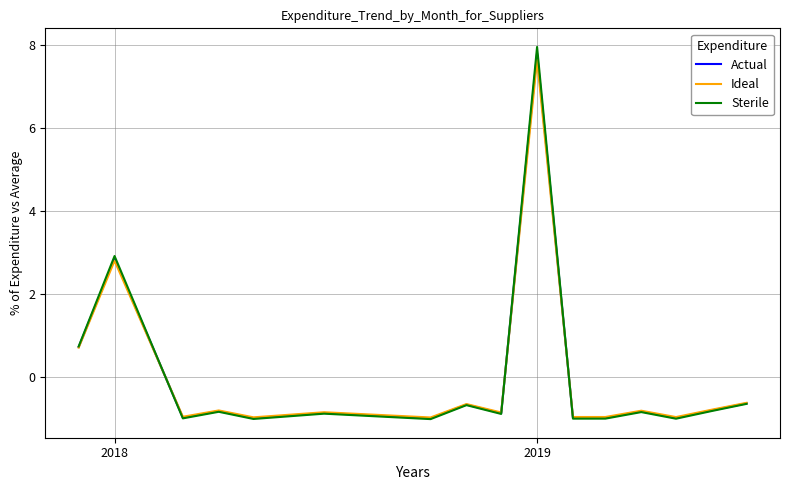

Which series has the largest range (max minus min)?

Sterile